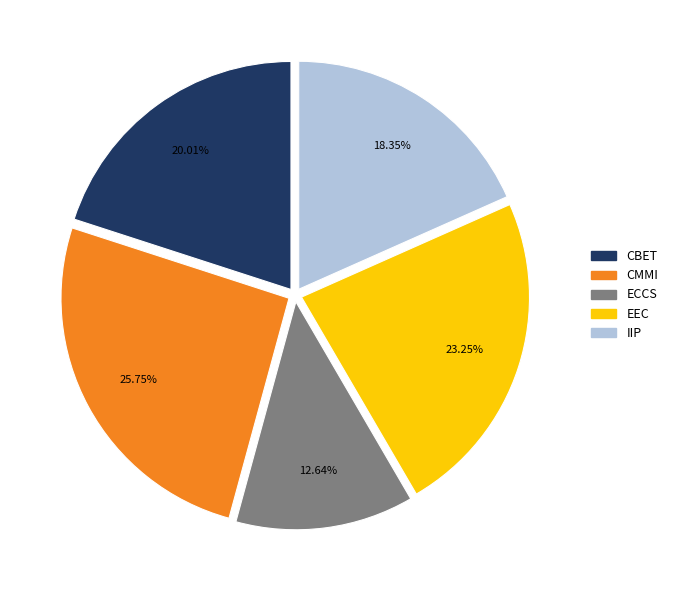

To the nearest percent, what is the average slice percentage?

20%